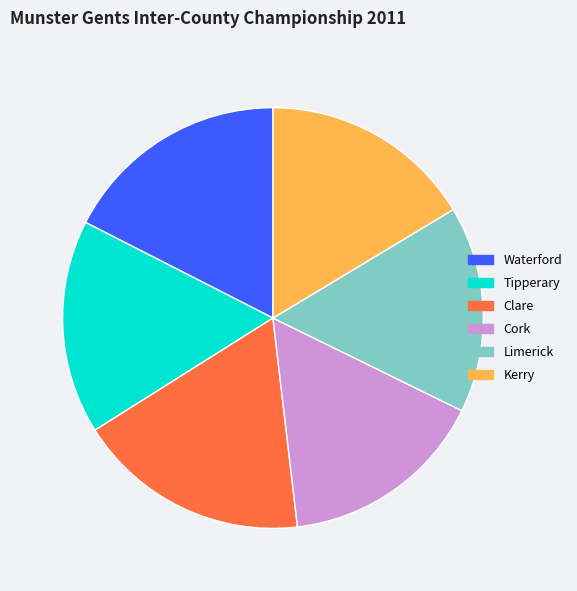

How many slices are in this pie chart?

6